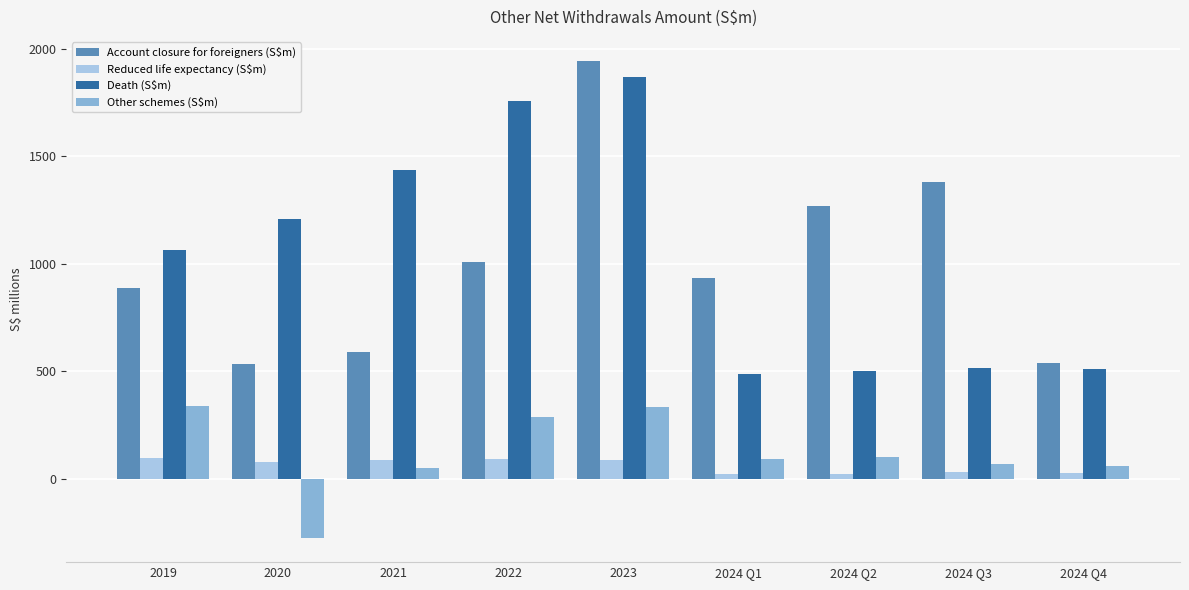

Where is Account closure for foreigners (S$m) nearest to the value 1239?

2024 Q2